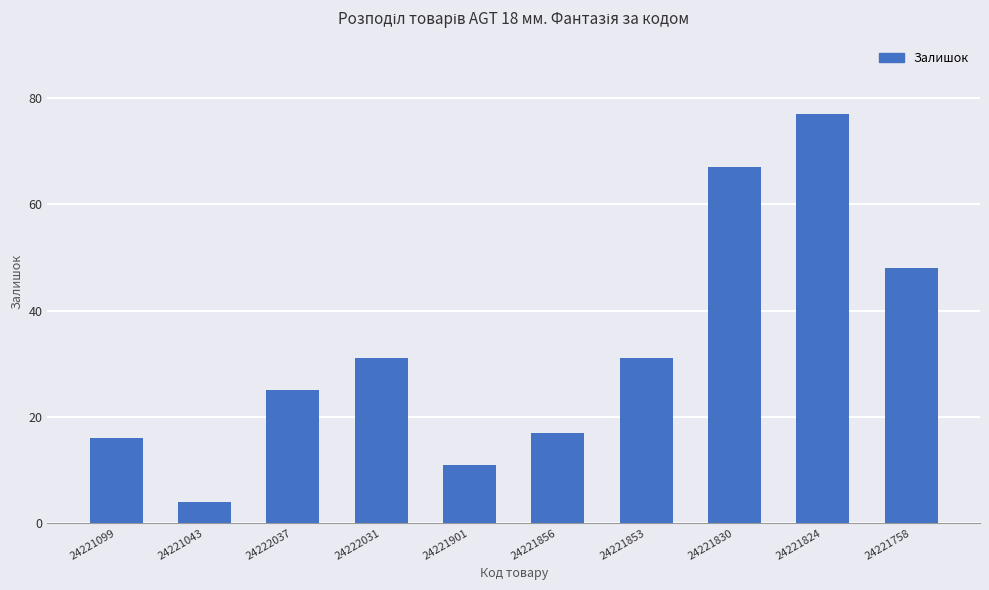

Does the chart contain stacked bars?

No